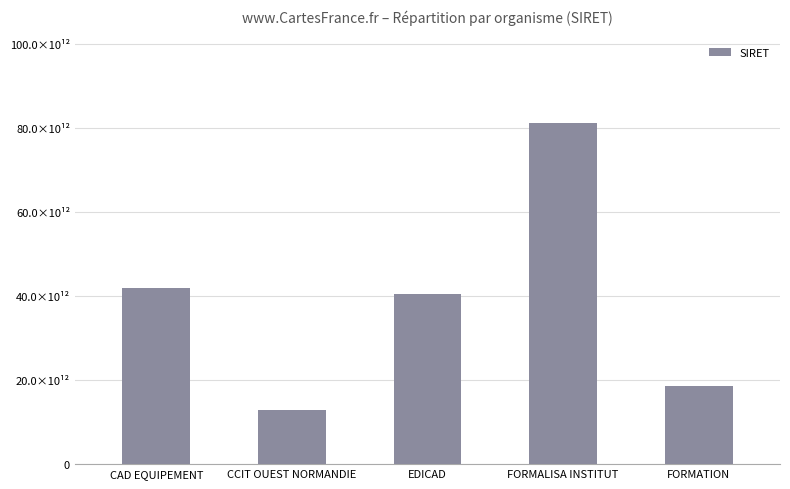

Rank the categories by value from highest to lowest.

FORMALISA INSTITUT, CAD EQUIPEMENT, EDICAD, FORMATION, CCIT OUEST NORMANDIE